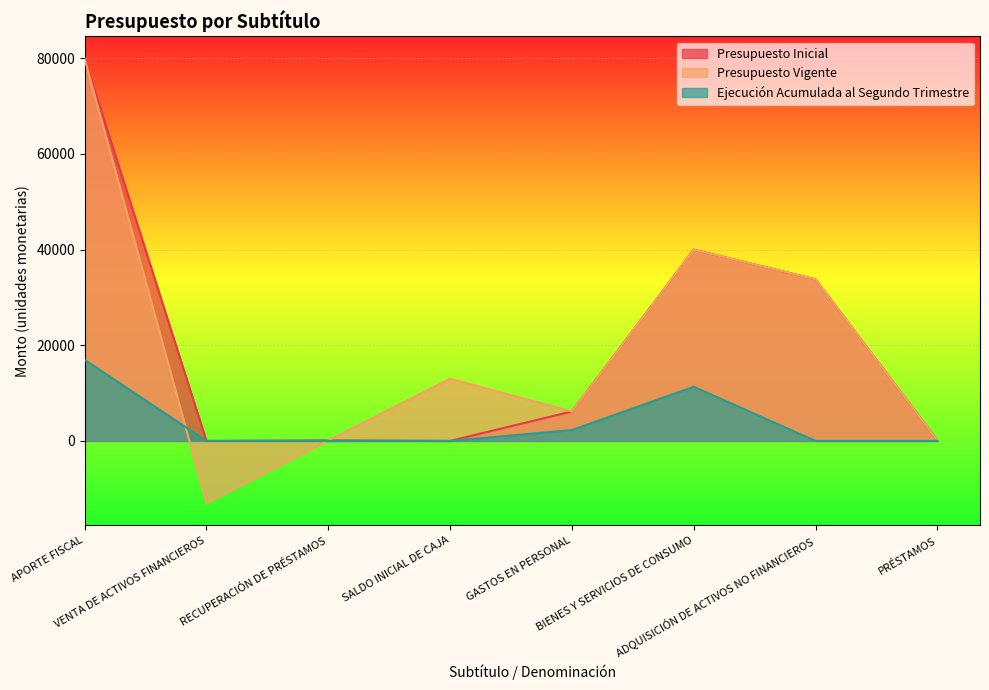

Which series has the widest spread of values?

Presupuesto Vigente